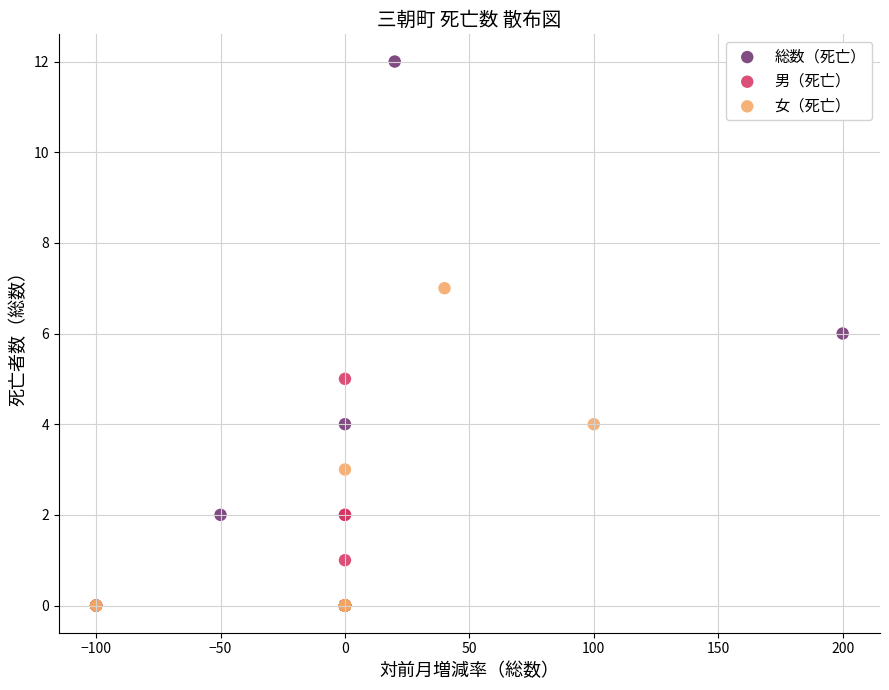

Which series has the largest Y range (max minus min)?

総数（死亡）